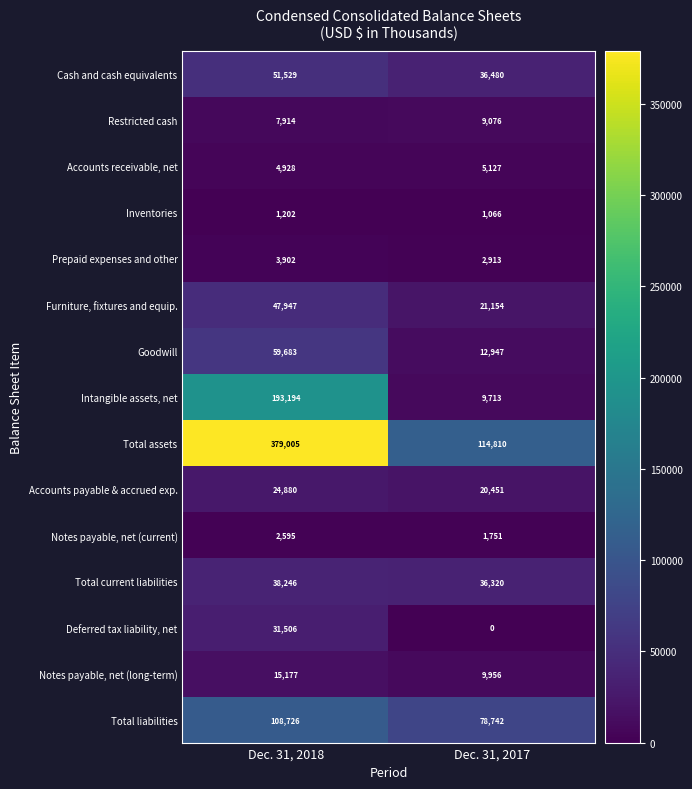

What value does the Prepaid expenses and other series have at Dec. 31, 2018, to the nearest 10?

3900